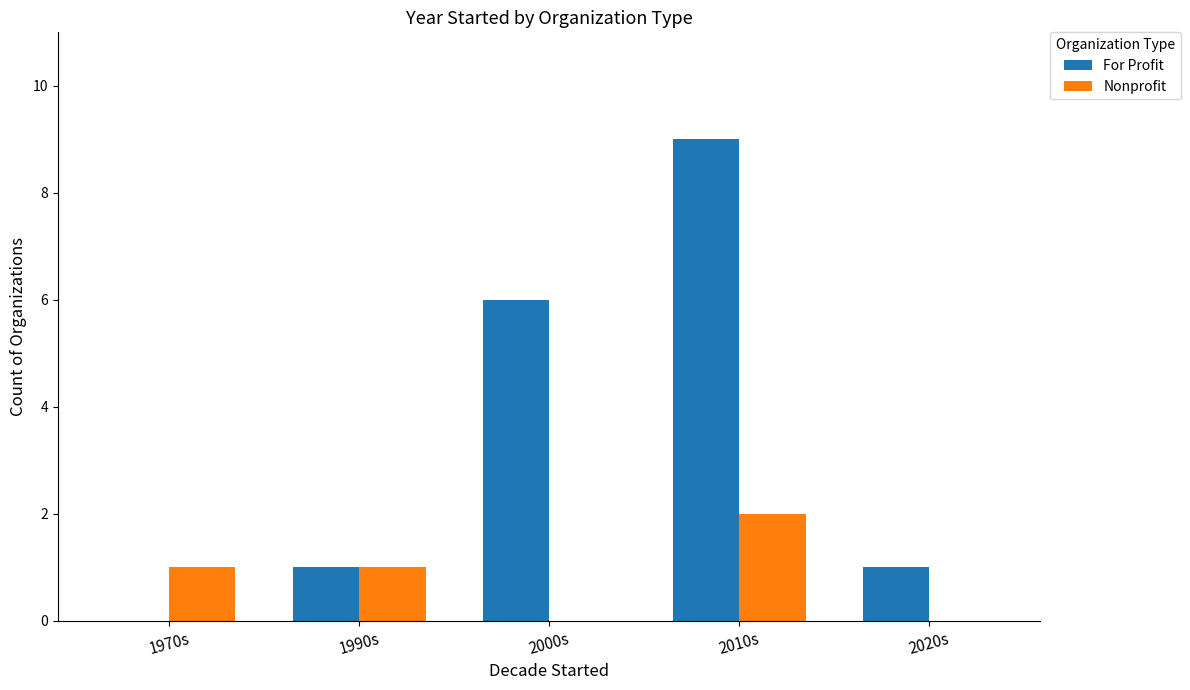

What value does the For Profit series have at 2000s?

6